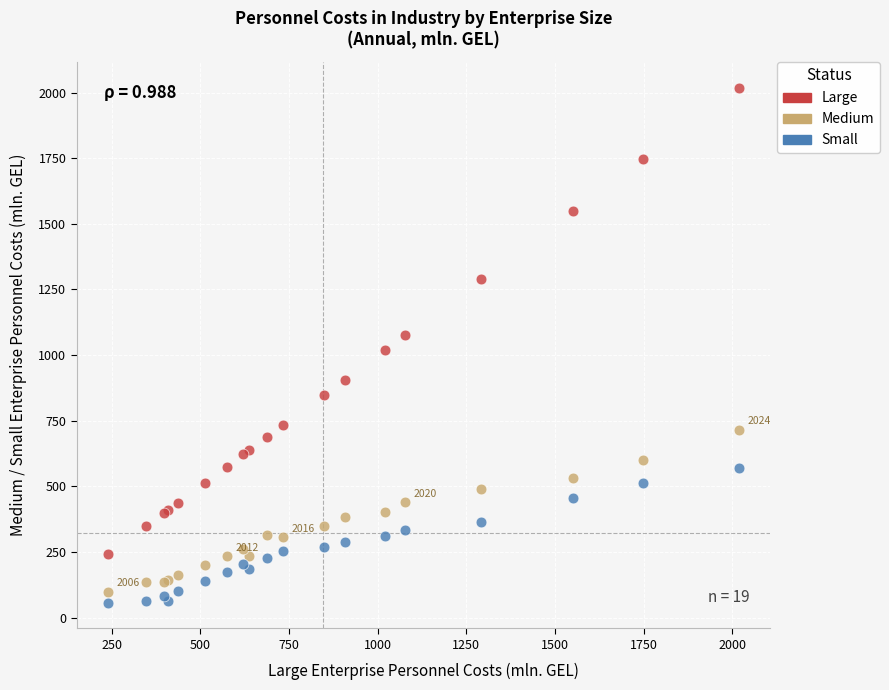

Which series reaches the maximum Y coordinate?

Large